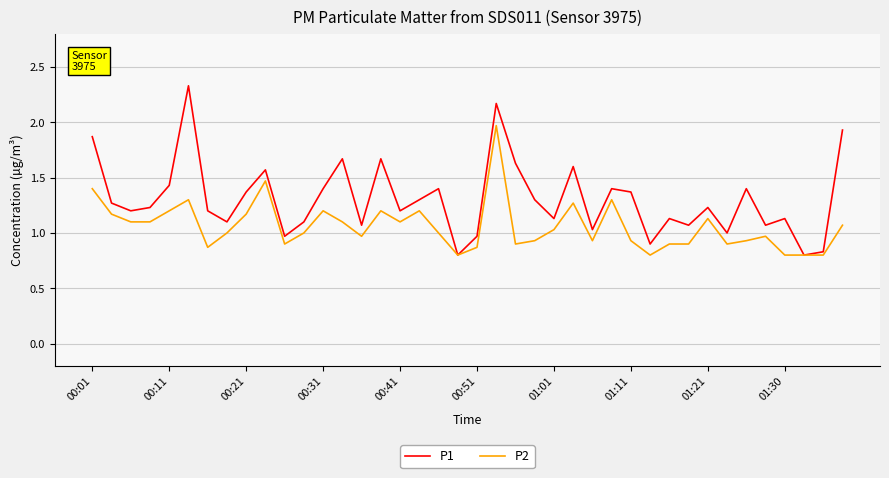

List the series in order of their overall mean, lowest first.

P2, P1